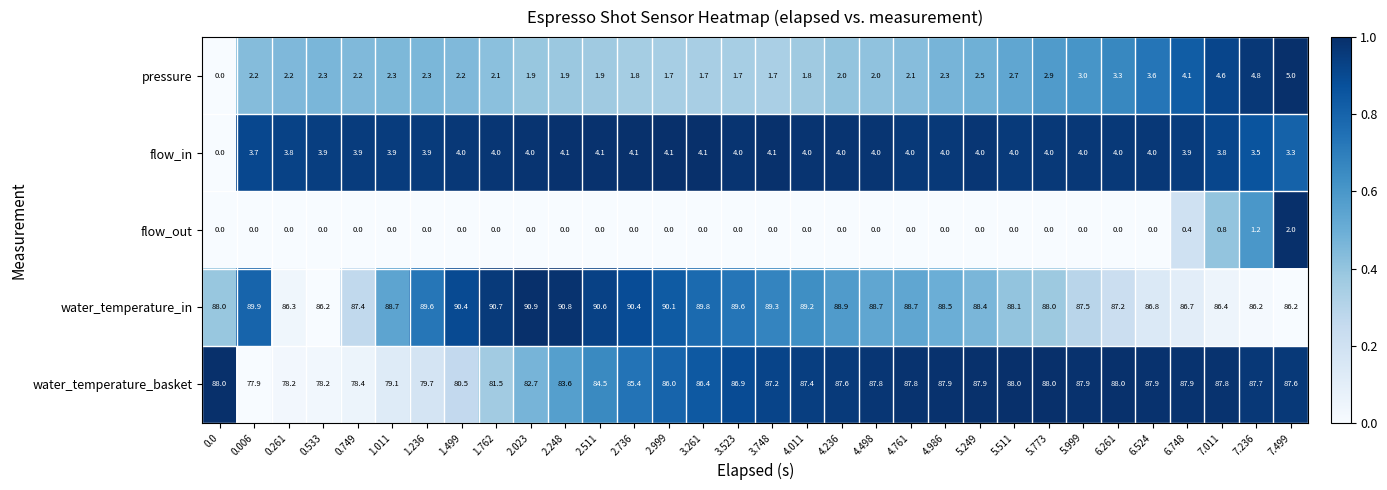

Which series has the widest spread of values?

water_temperature_basket